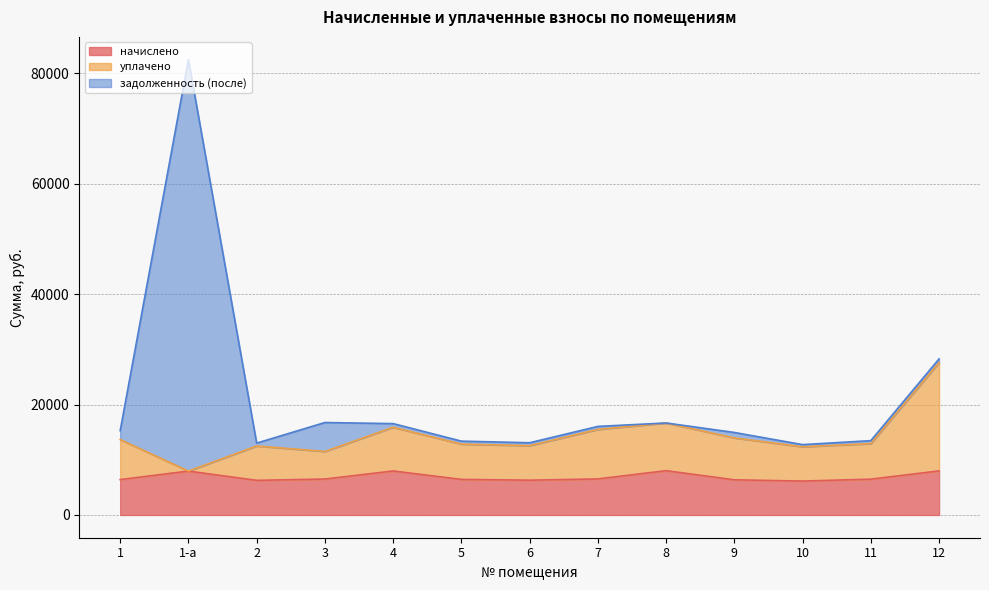

What is the label of the 7th point from the right?

6